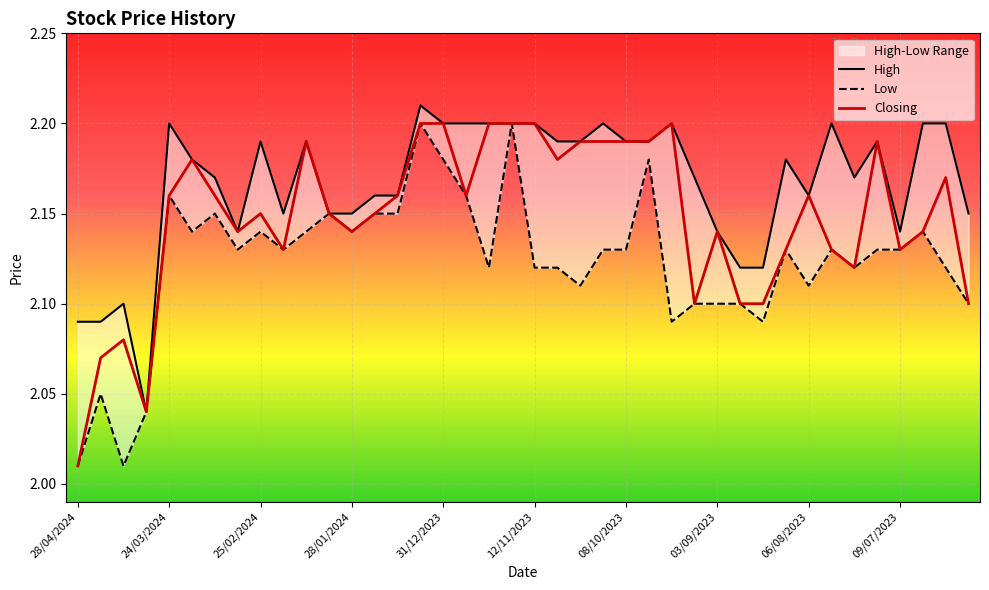

What is the lowest value of the Closing series?

2.0